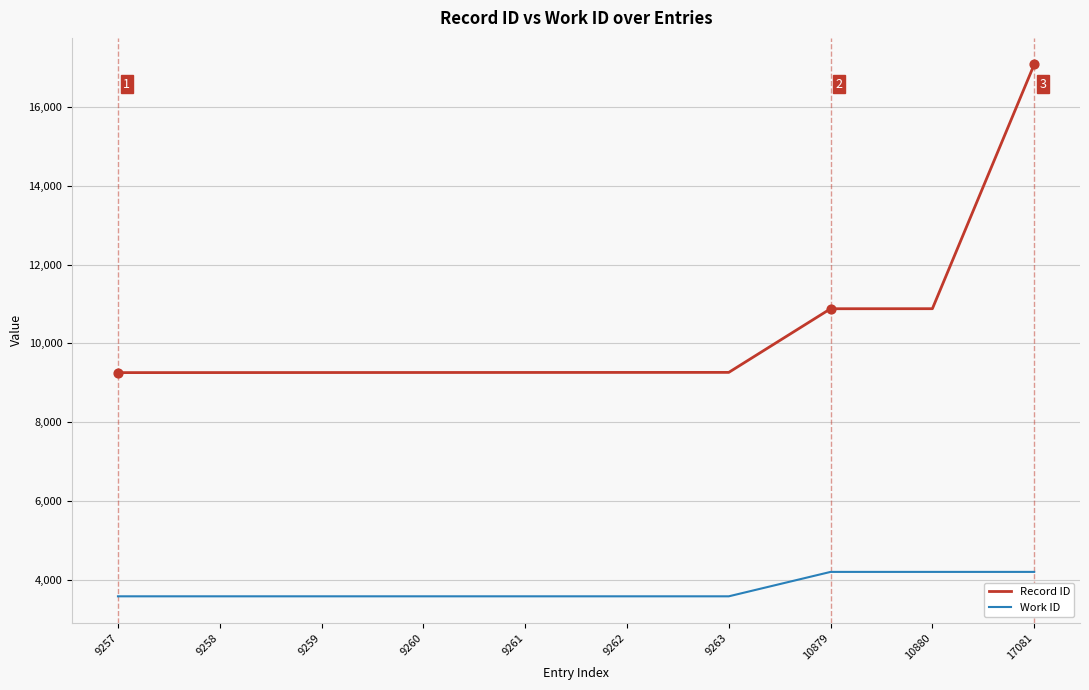

At how many categories does at least one series exceed 6693?

10